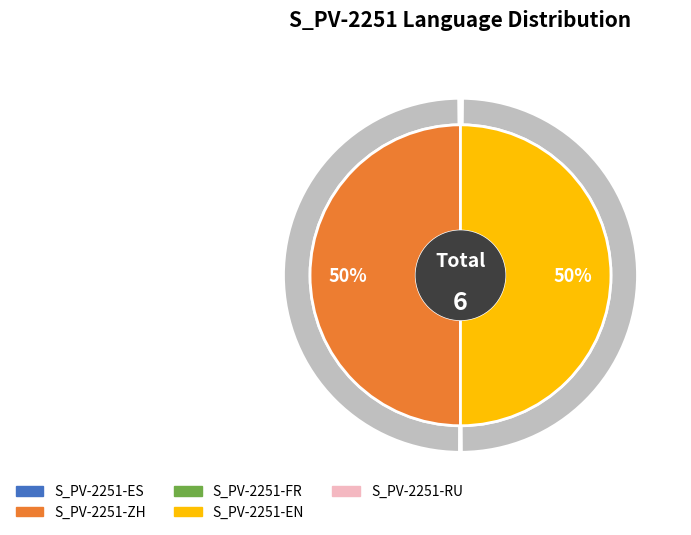

How many slices are in this pie chart?

5